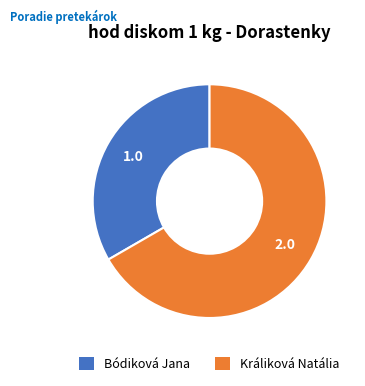

Combined, do Králiková Natália and Bódiková Jana account for over 50%?

Yes